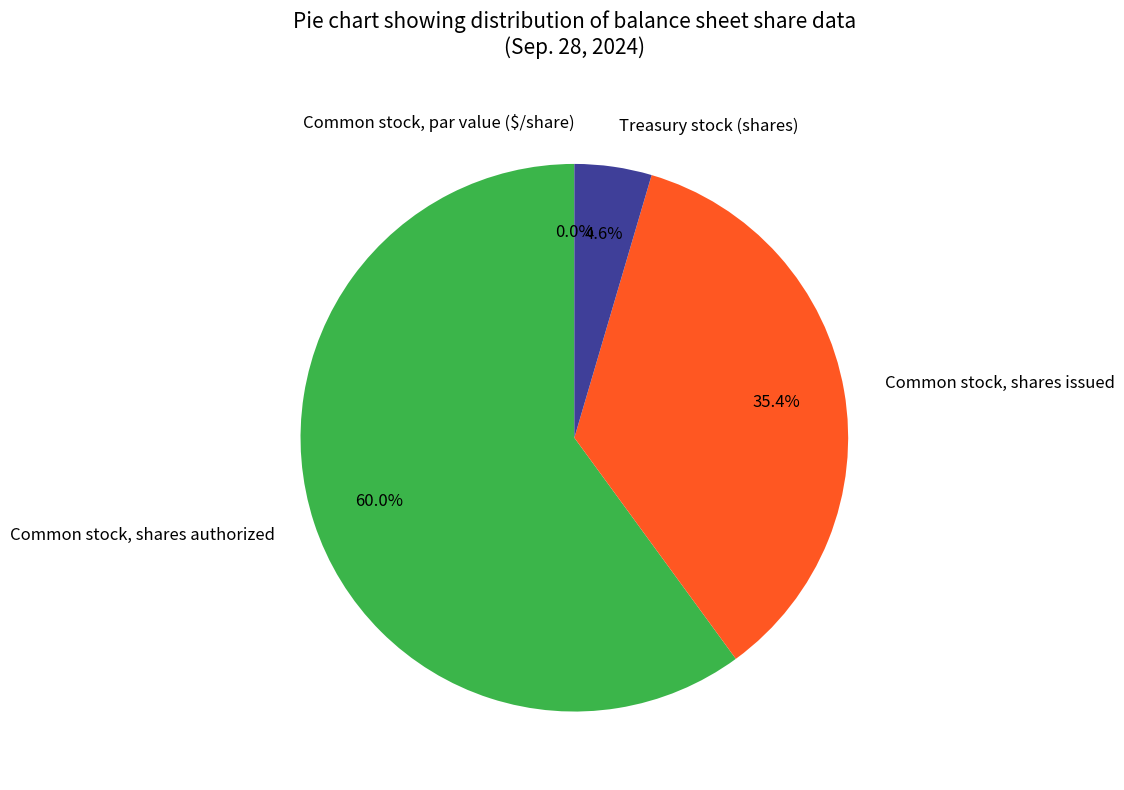

What is the change in value from Common stock, shares issued to Treasury stock (shares)?

-154147510.0